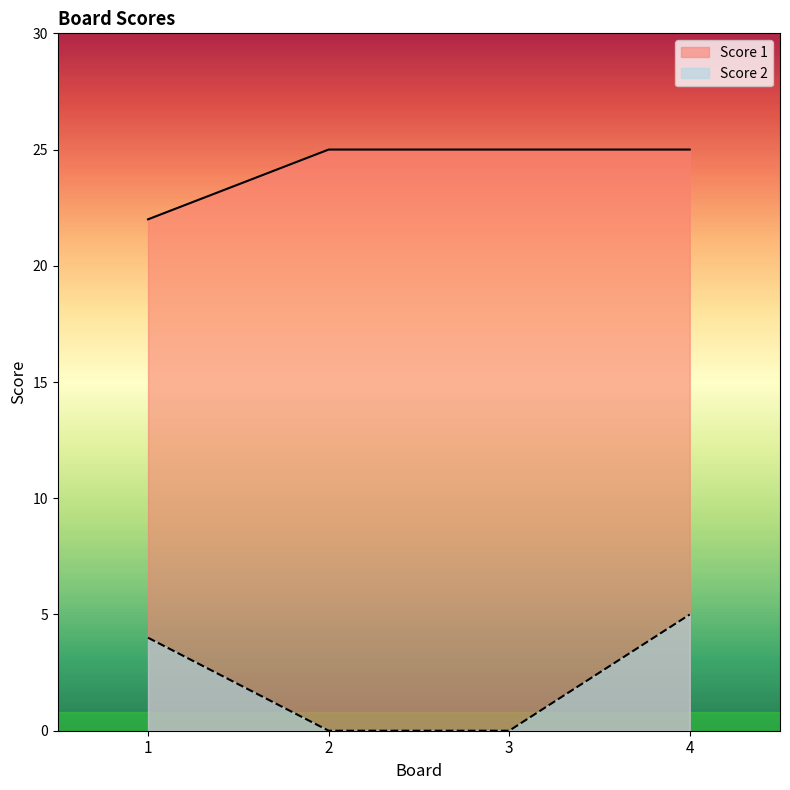

Does the chart have visible grid lines?

No